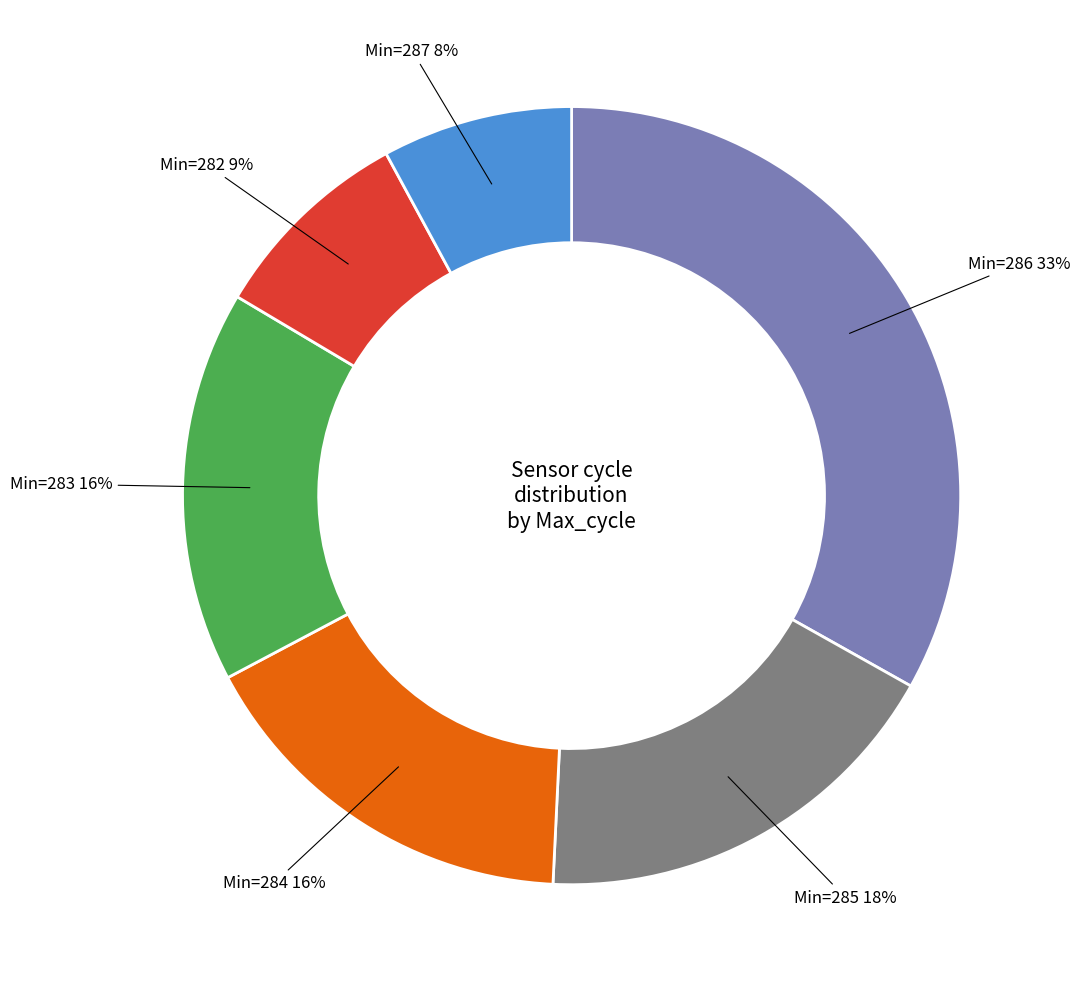

Is there a majority slice in this chart?

No